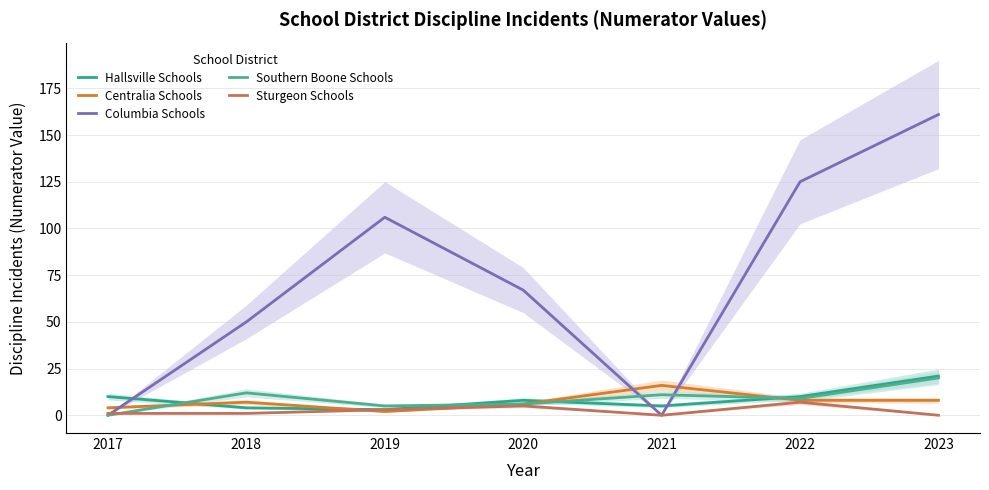

The Centralia Schools series shows 9 at 2020. True or false?

False